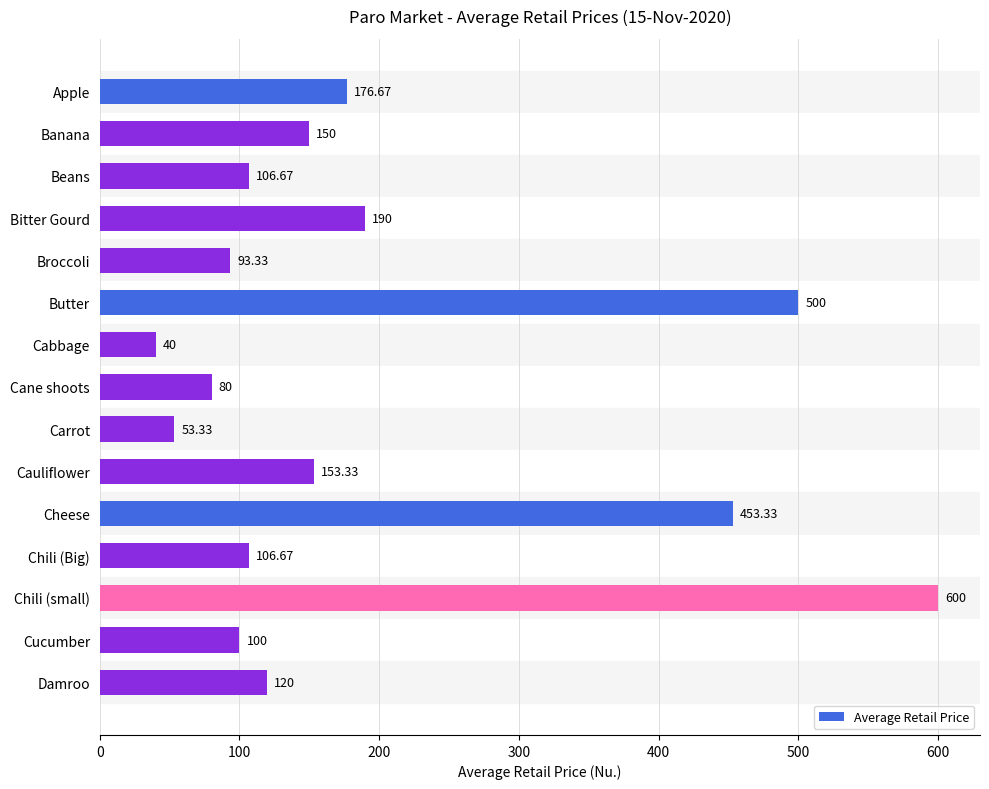

What is the label of the 9th bar from the bottom?

Cabbage